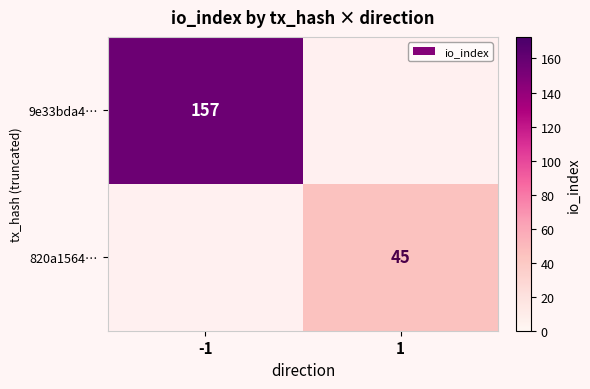

The value of 9e33bda4… at -1 is 157. True or false?

True